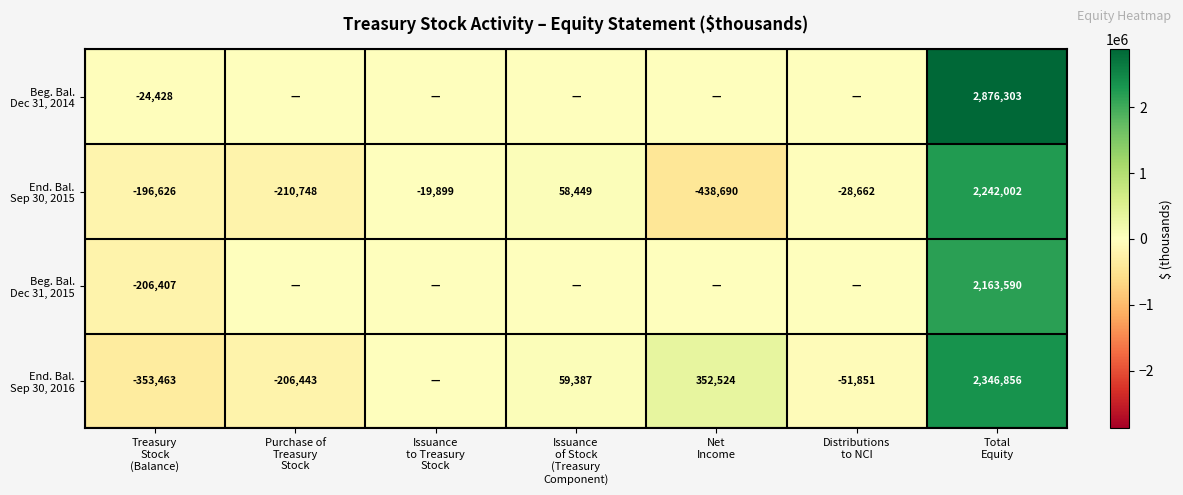

What is the greatest value displayed?

2876303